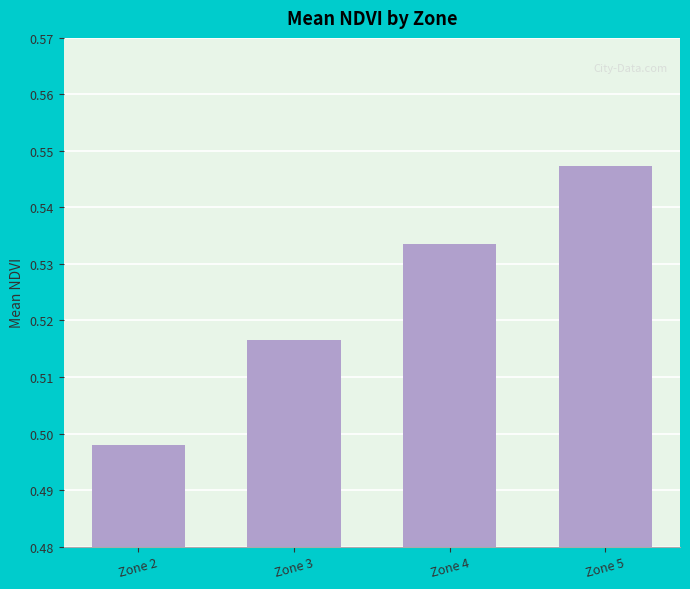

What is the sum of all values?

2.1